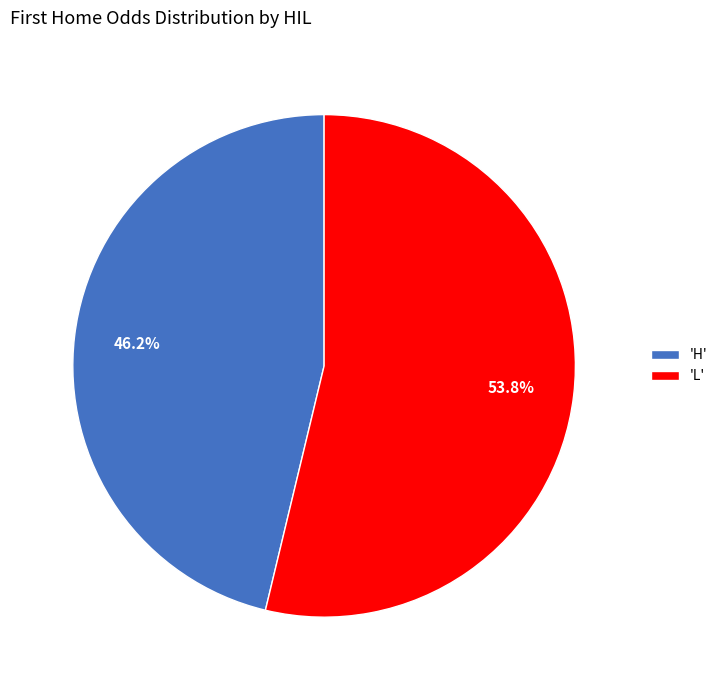

Which has a higher value, 'L' or 'H'?

'L'